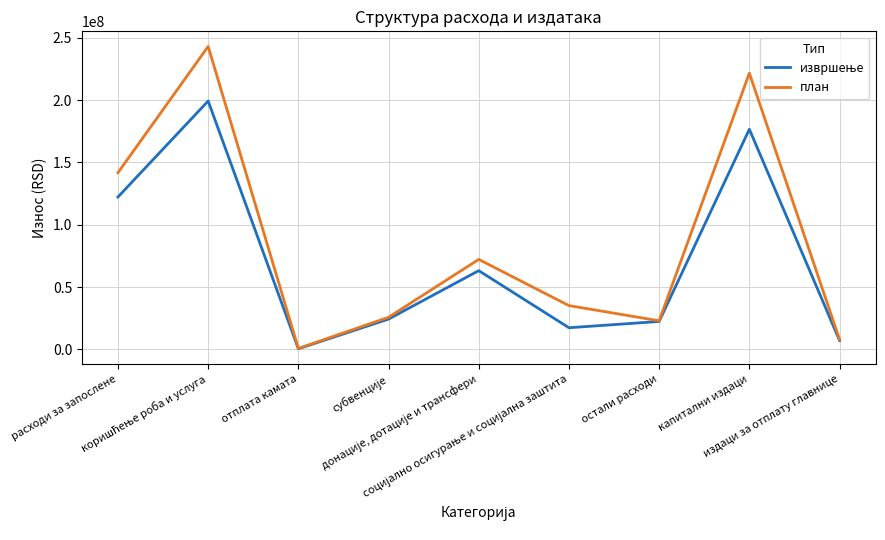

Which series has the largest total across all categories?

план